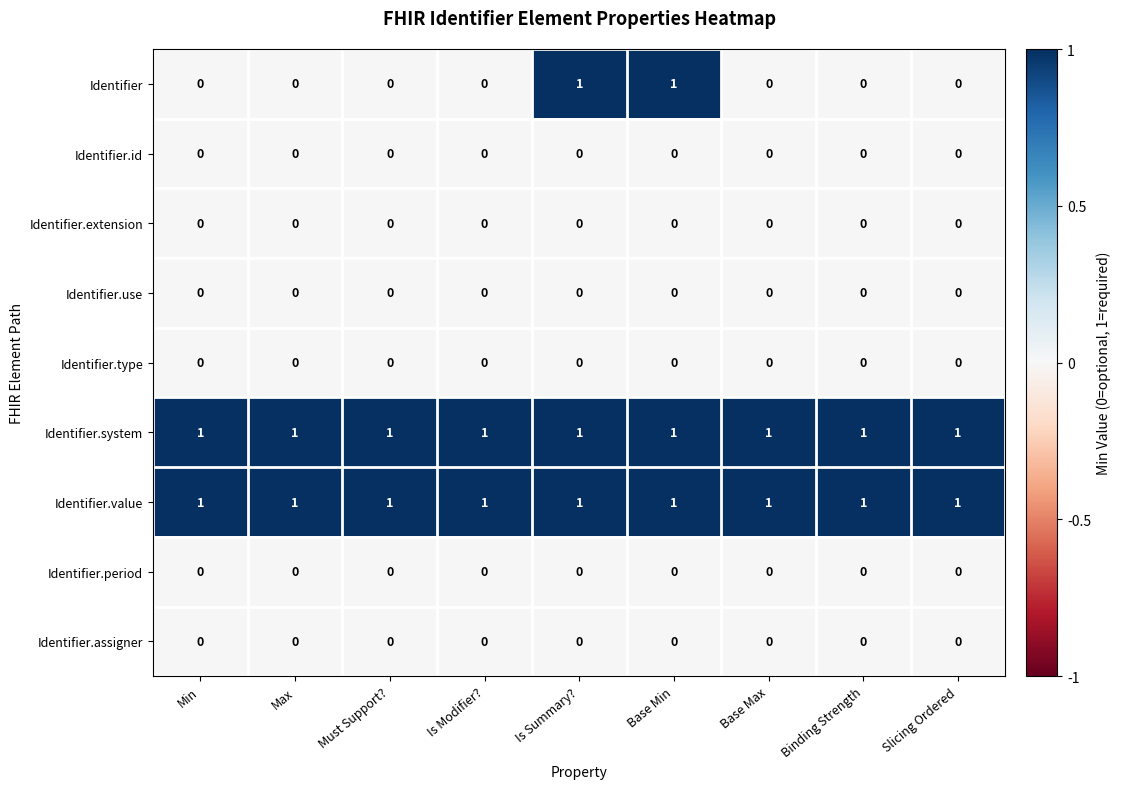

The Identifier.type series shows 0 at Slicing Ordered. True or false?

True